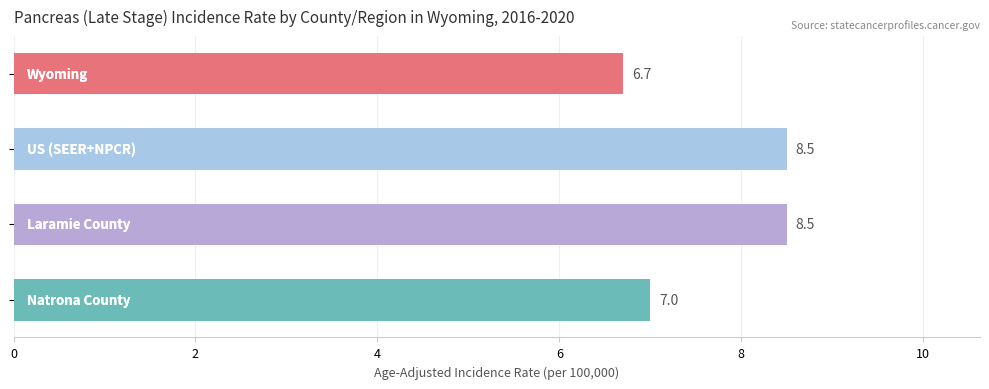

What is the value of the 3rd bar from the top?

8.5